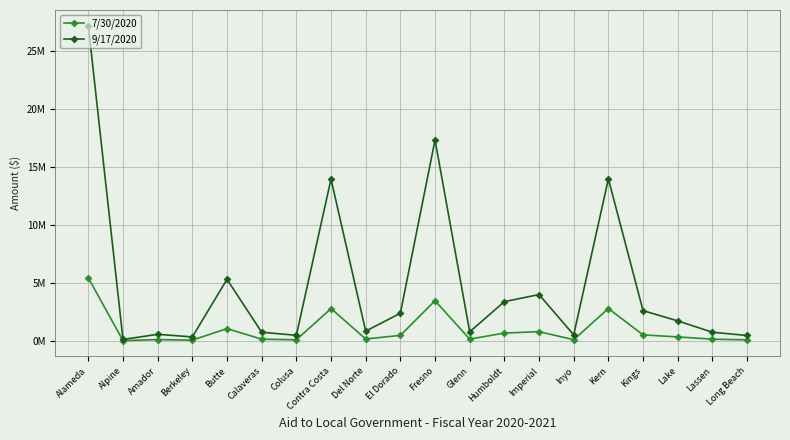

Reading left to right, extract all data points from this chart.

7/30/2020: 5440079	24988	114254	68933	1063303	150334	96797	2793151	168990	477373	3467958	156617	677989	800099	104604	2797161	522472	345970	149849	93680
9/17/2020: 27200393	124941	571270	344667	5316514	751671	483986	13965755	844950	2386865	17339788	783085	3389946	4000493	523021	13985804	2612359	1729849	749246	468399